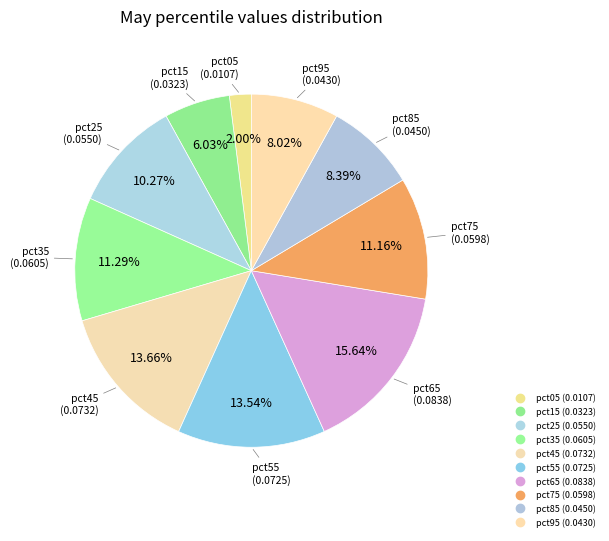

Is it true that pct35 is 11% of the pie?

True